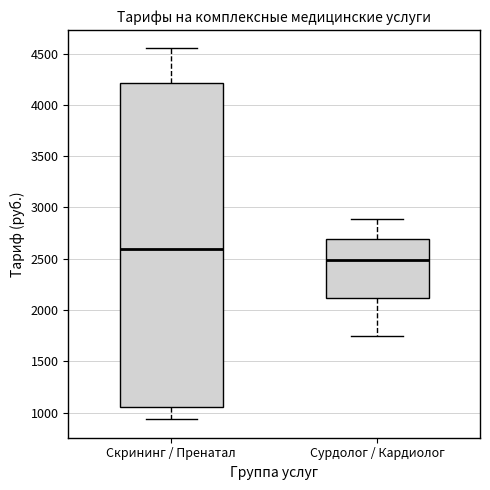

Which box's median line is the lowest?

Сурдолог / Кардиолог